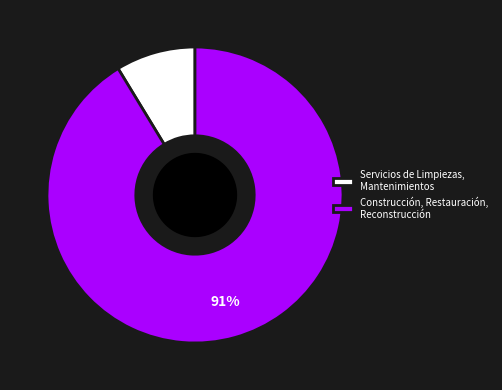

To the nearest percent, what is the average slice percentage?

50%